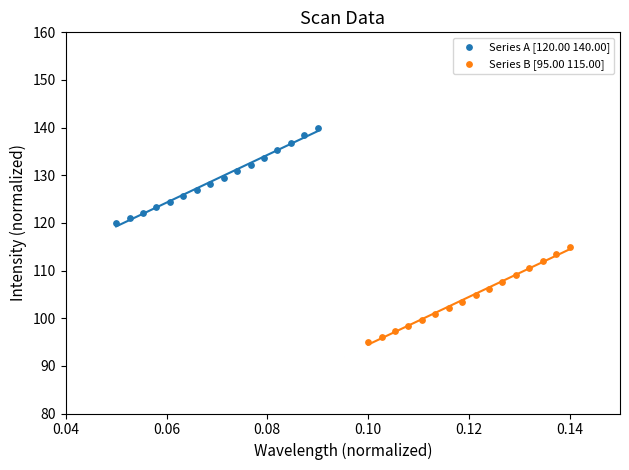

Which series contains the lowest Y value?

Series B [95.00 115.00]